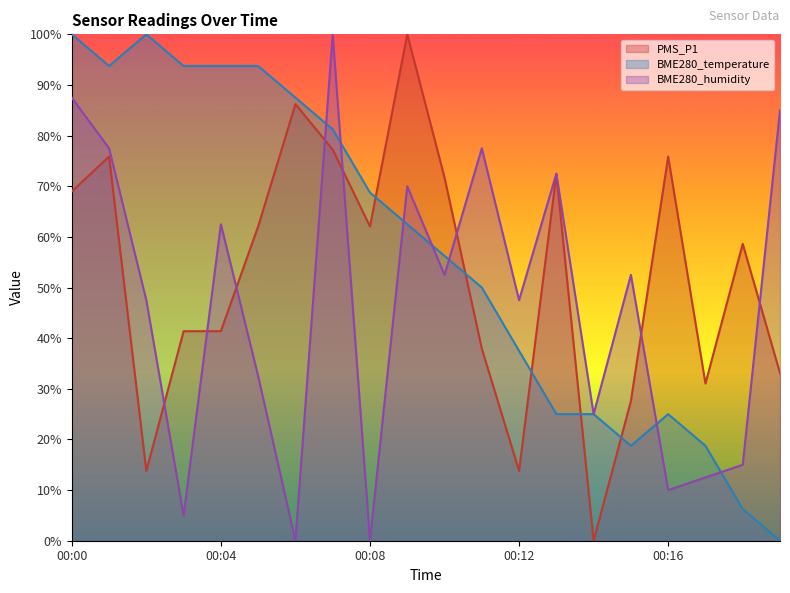

Between 00:11 and 00:17, which series saw the biggest shift?

BME280_humidity